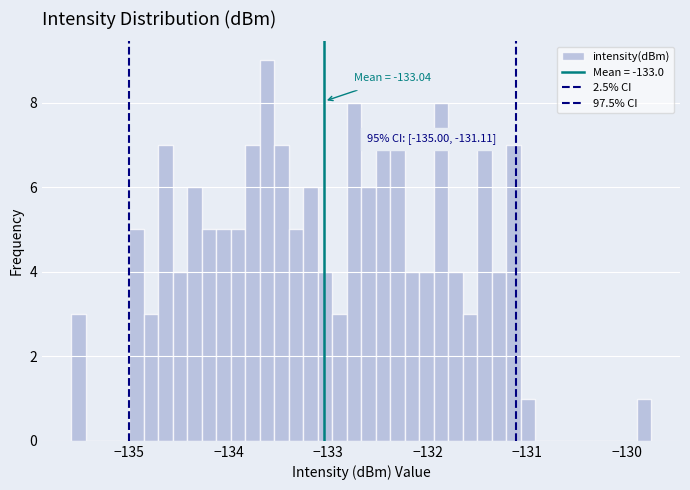

Around what value on the x-axis is the tallest bar? Give the approximate position of its centre, as read against the axis.

-133.6